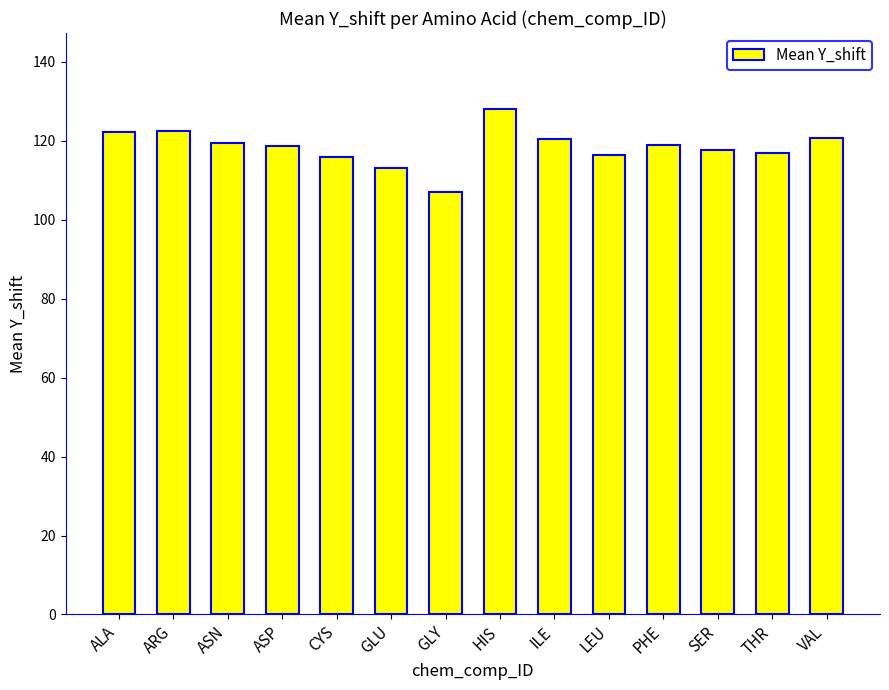

What is the minimum value shown in the chart?

107.0